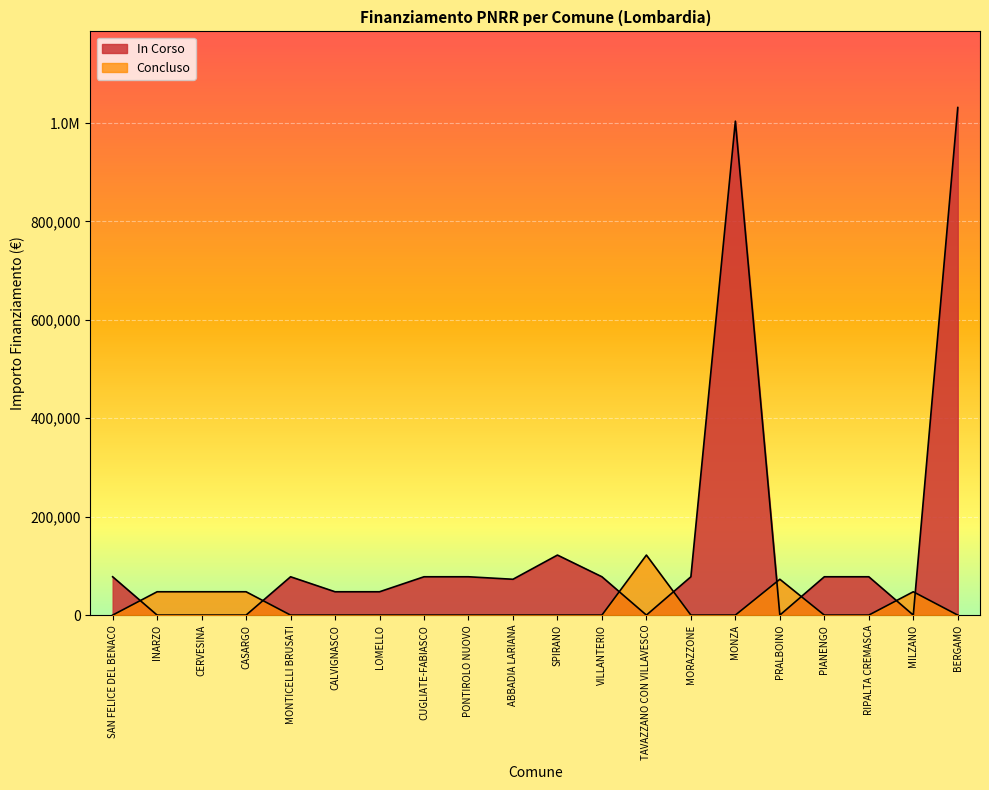

True or false: IMPORTO FINANZIAMENTO REGIS has more than 1 interior local peaks.

True